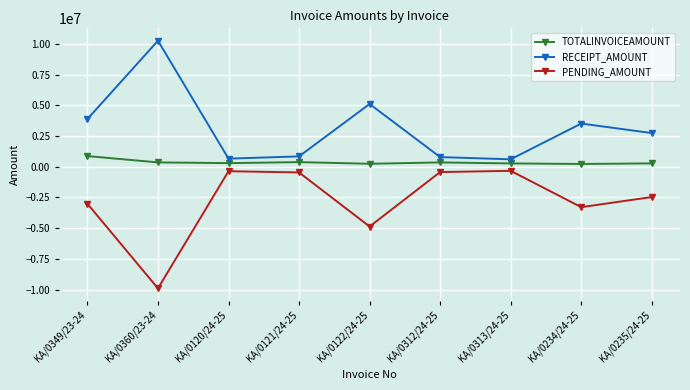

What is the spread (max minus min) of values at KA/0312/24-25?

1218817